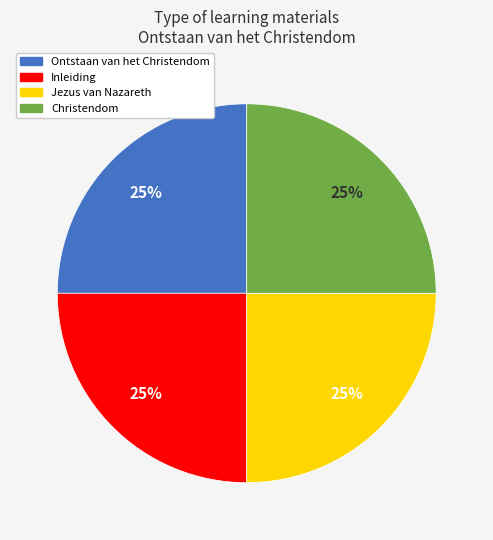

How many segments does this pie chart have?

4